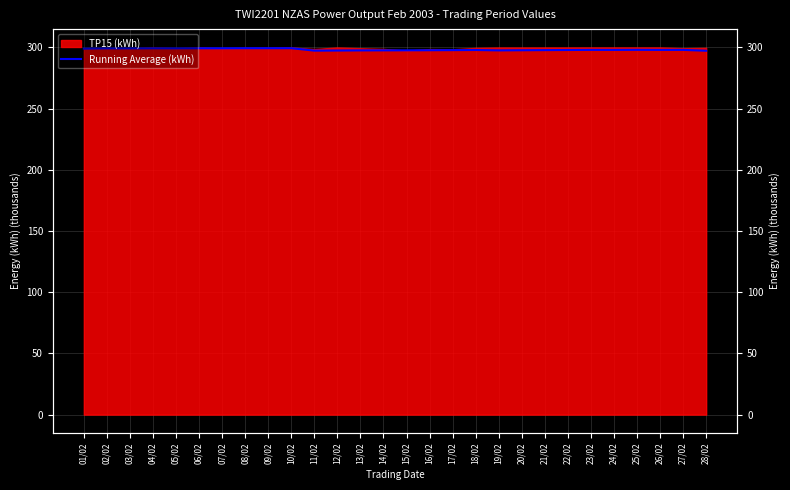

Which has a higher value, 26/02 or 18/02?

26/02